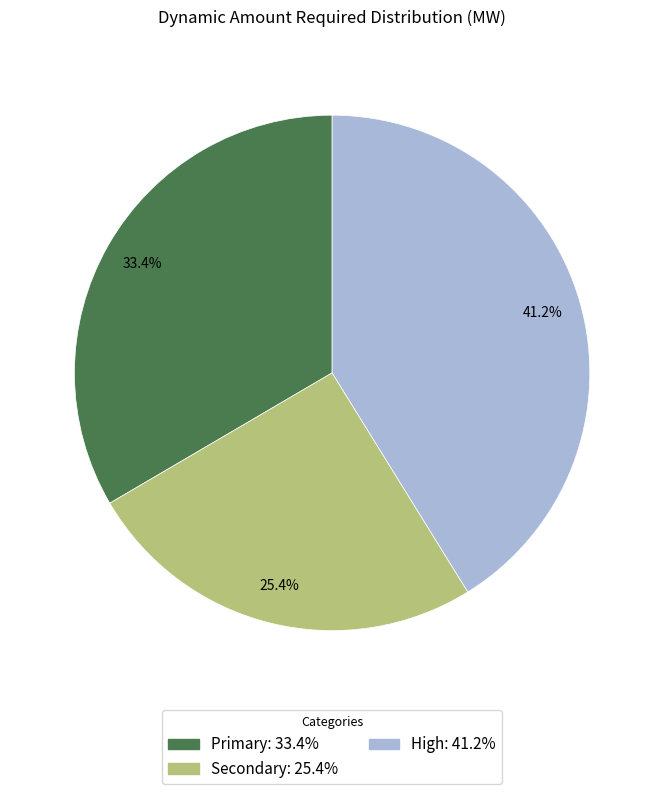

How much of the chart is everything except High?

58.8%